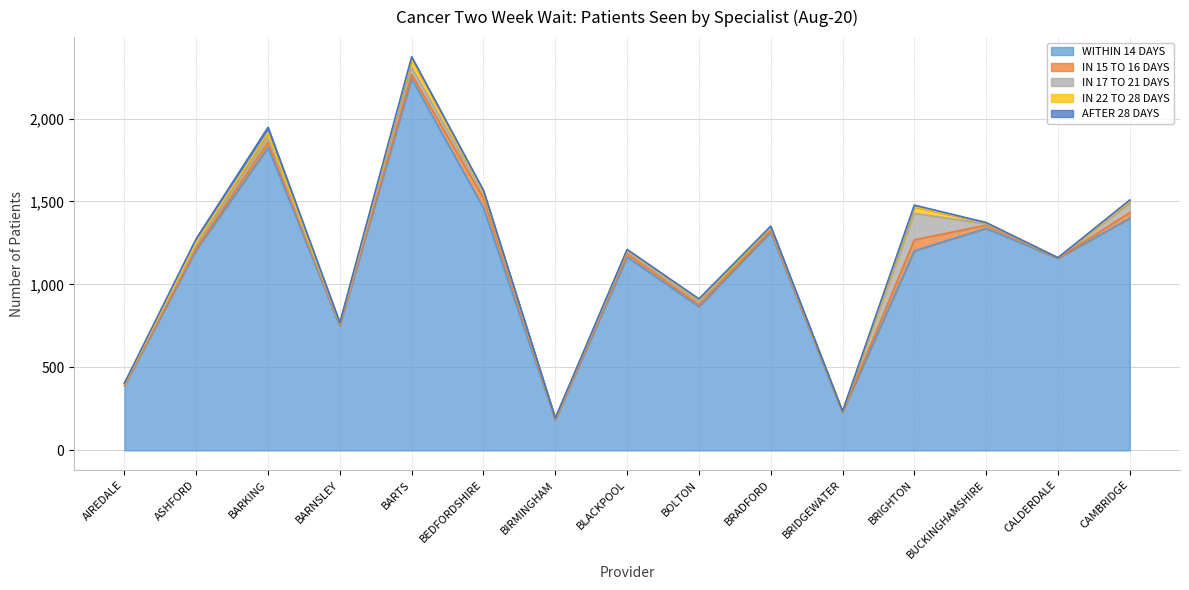

What is the total value across all series at AIREDALE?

405